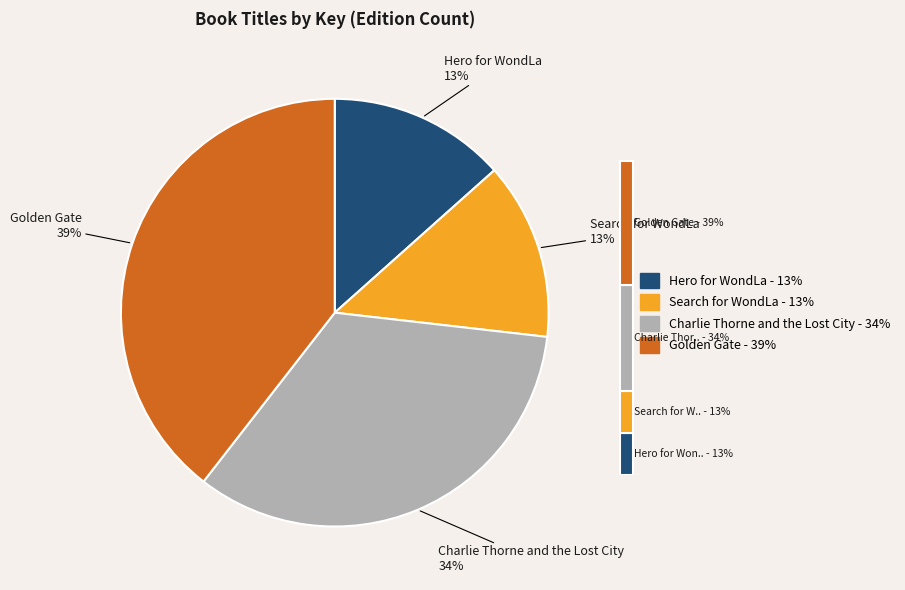

Does Charlie Thorne and the Lost City represent more than half of the total?

No